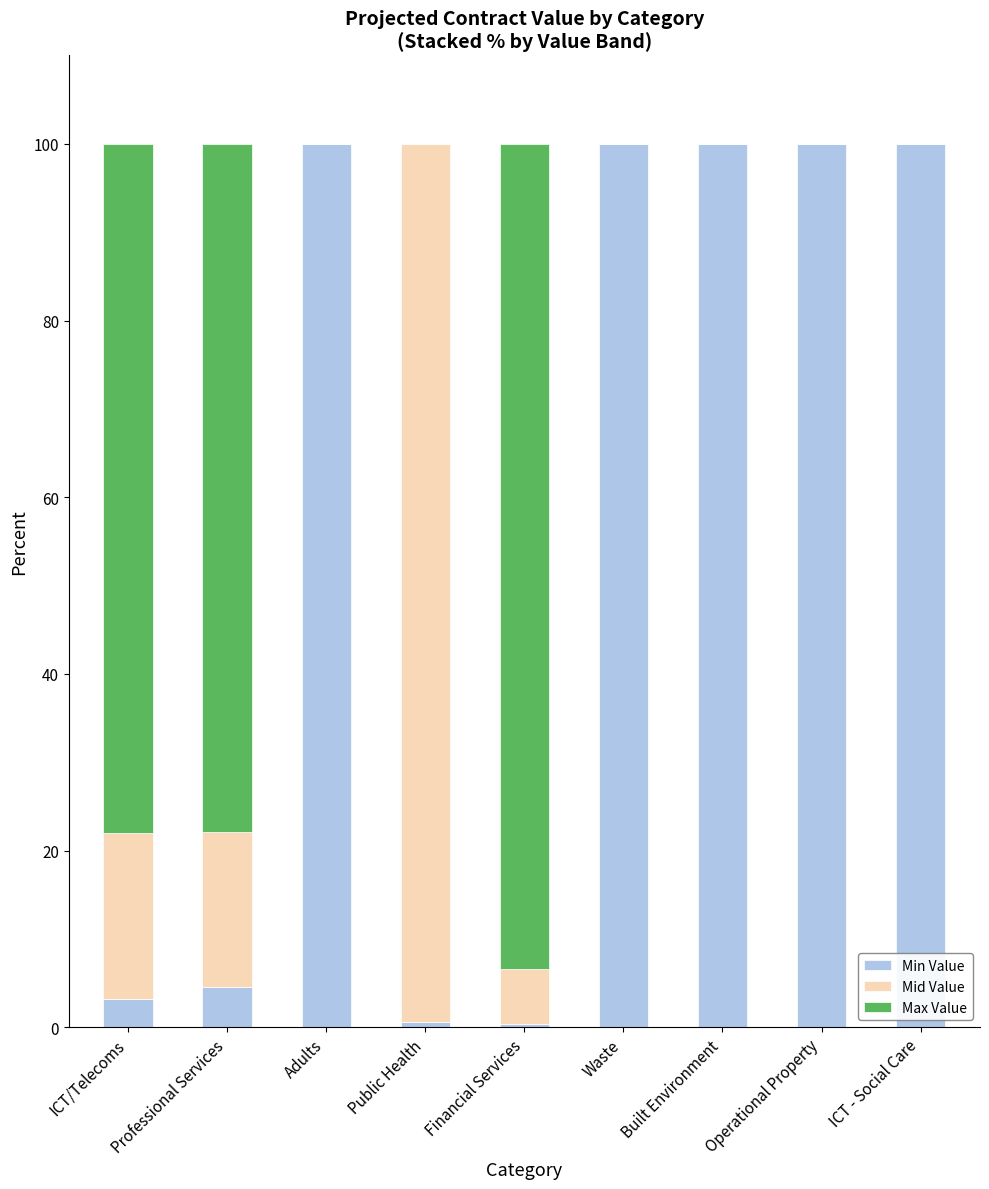

Is it true that Min Value equals 100.0 at ICT - Social Care?

True